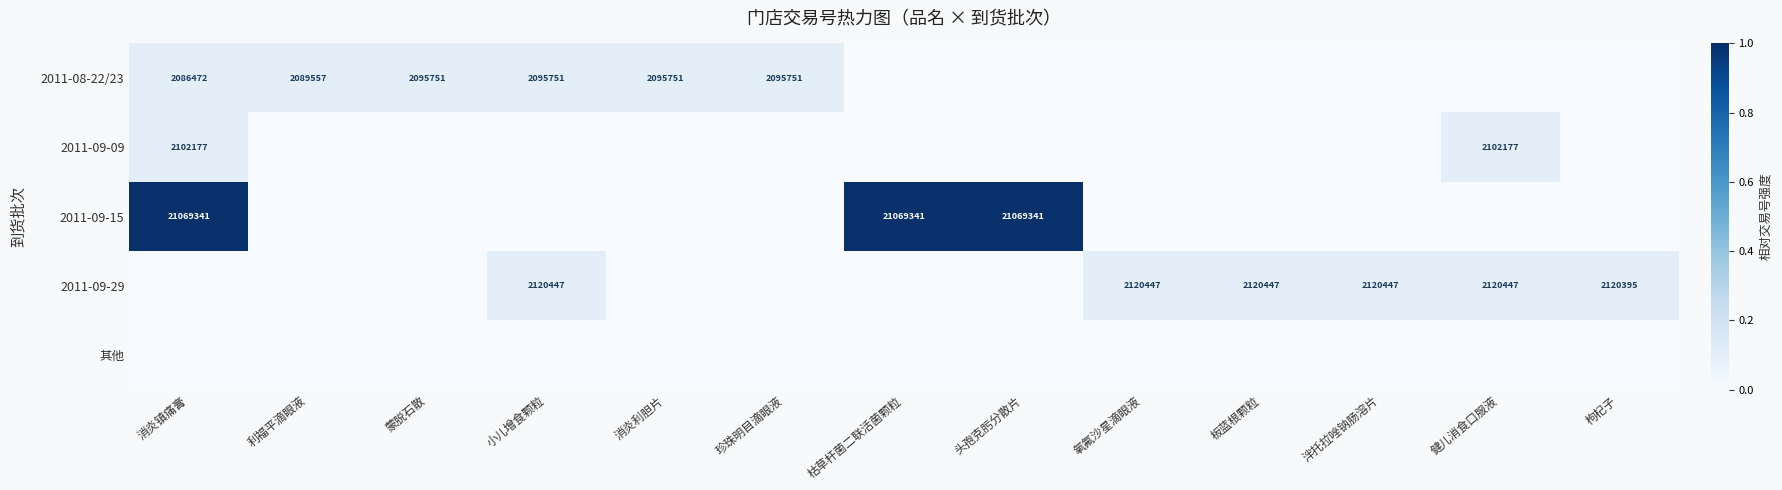

Is it true that 2011-09-29 equals 2120447 at 健儿消食口服液?

True